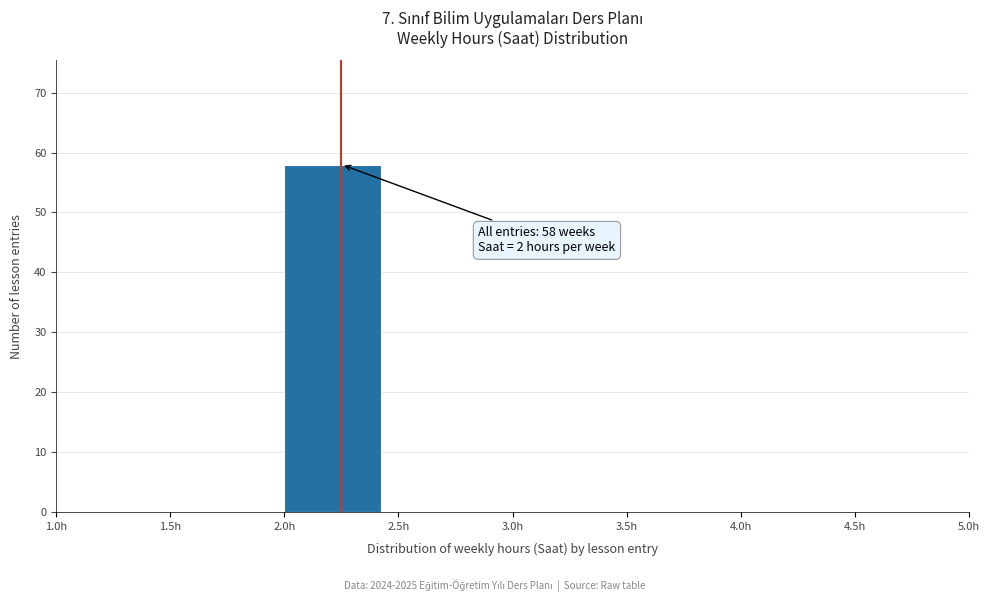

Over which range of the x-axis is the bar tallest?

2.0 to 2.5